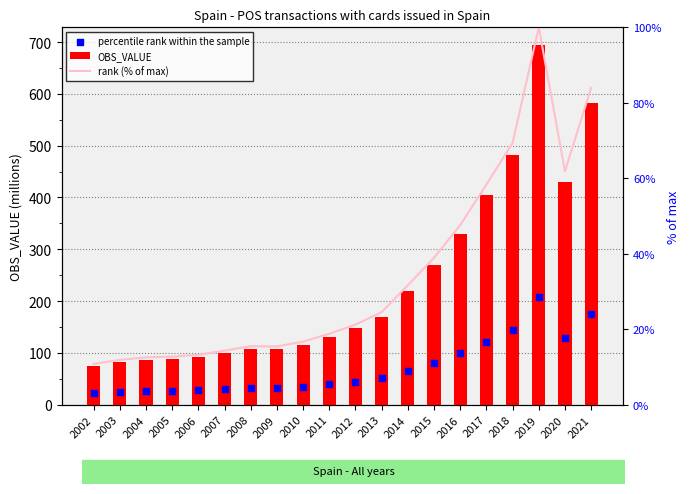

At how many categories does at least one series exceed 517?

2